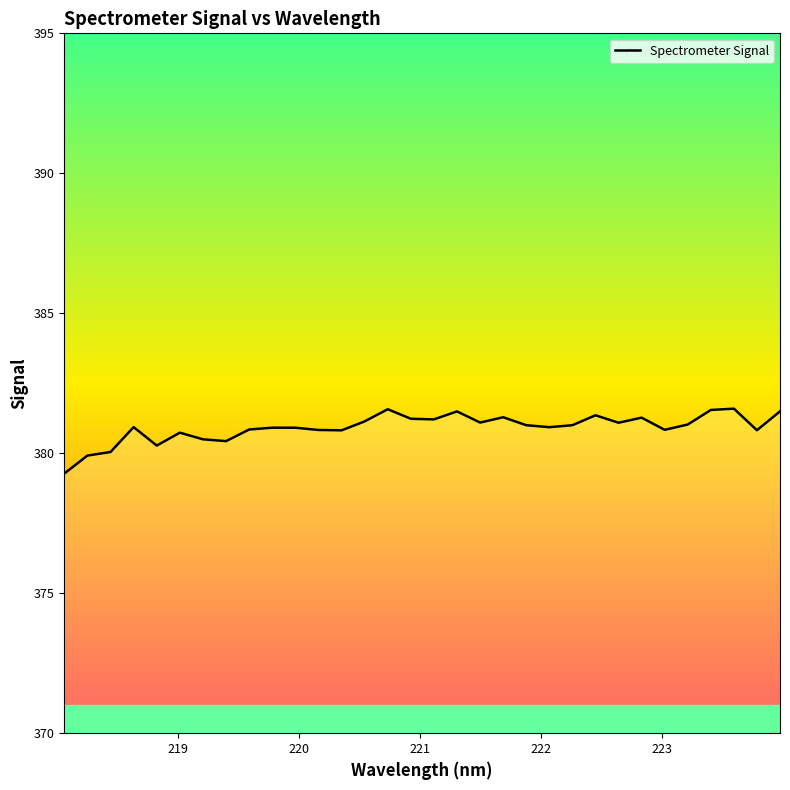

Does the chart have visible grid lines?

No